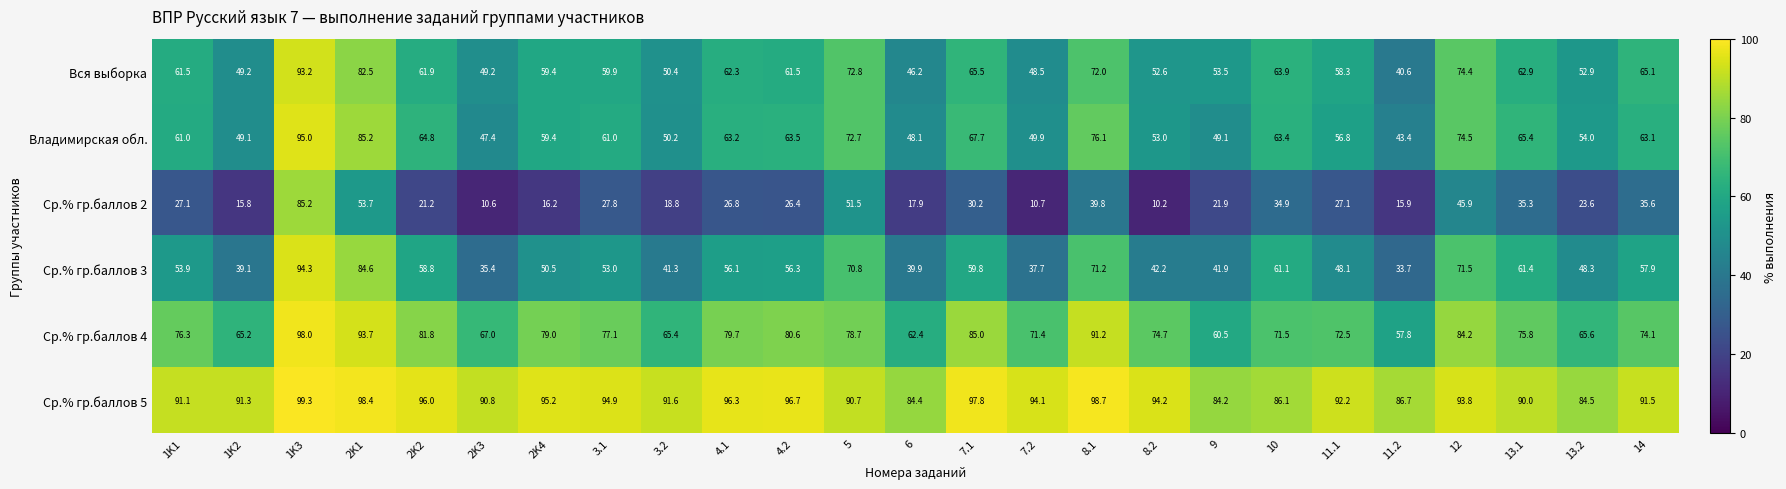

The value of Вся выборка at 7.2 is 48.5. True or false?

True